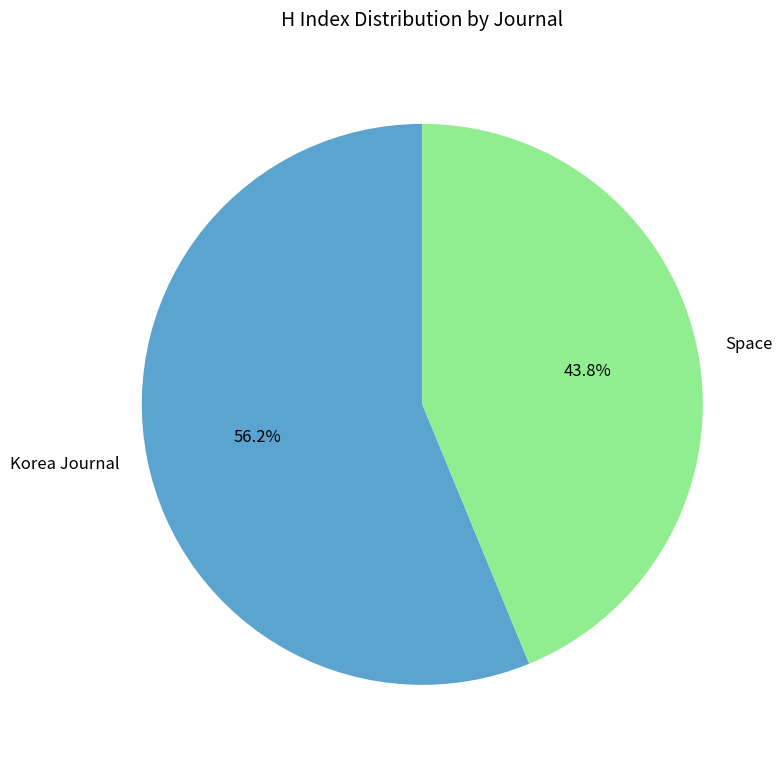

Which category accounts for the majority?

Korea Journal